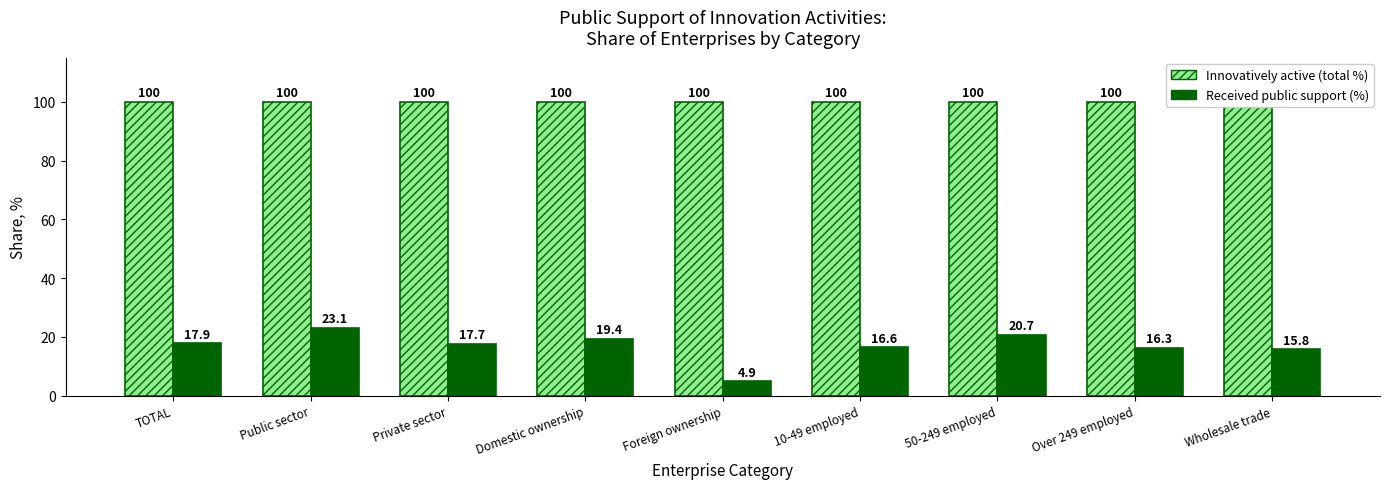

What position from the right is 50-249 employed?

3